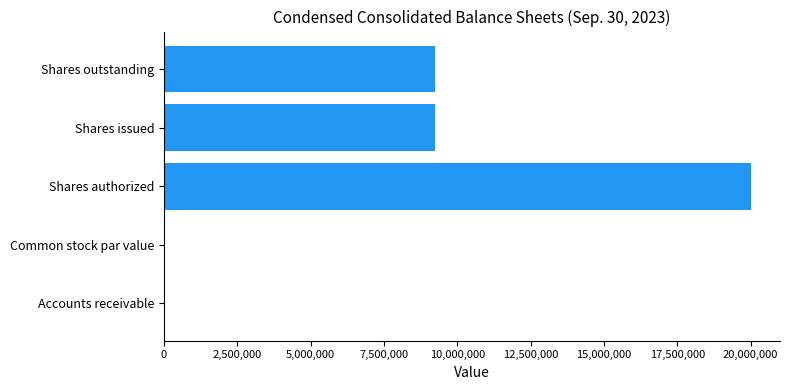

What is the sum of all values?

38471512.0